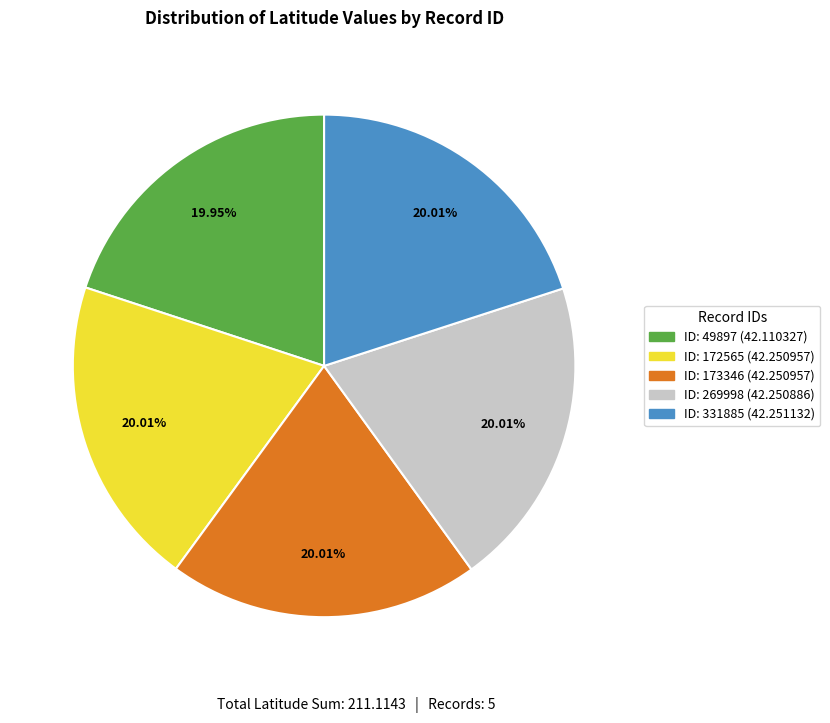

How many segments does this pie chart have?

5